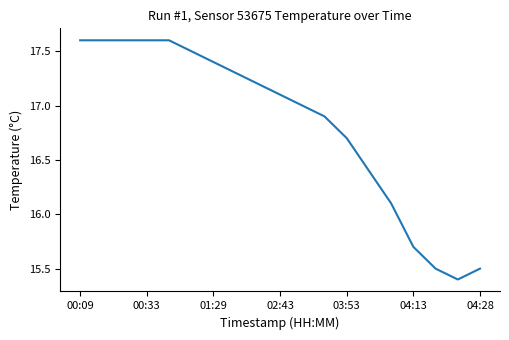

Reading left to right, extract all data points from this chart.

17.6	17.6	17.6	17.6	17.6	17.5	17.4	17.3	17.2	17.1	17.0	16.9	16.7	16.4	16.1	15.7	15.5	15.4	15.5